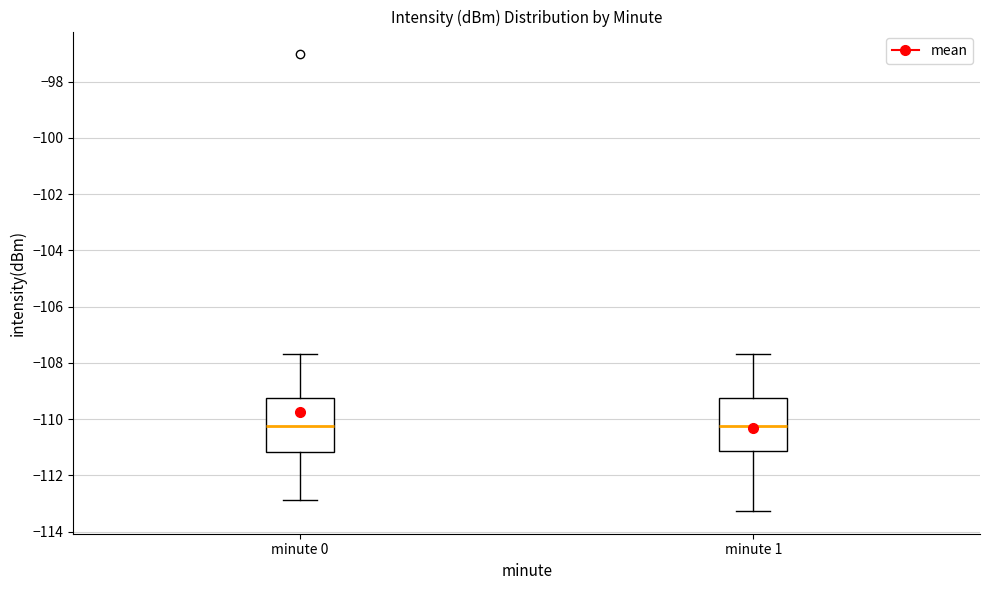

Reading left to right, read every box against the y-axis: the position of its median line, the range the box covers, and the ends of its whiskers. The values are not printed on the chart, so give them approximately, as read against the axis.

minute 0: median -110.2, box -111.2 to -109.2, whiskers -112.8 to -107.6
minute 1: median -110.2, box -111.2 to -109.2, whiskers -113.2 to -107.6